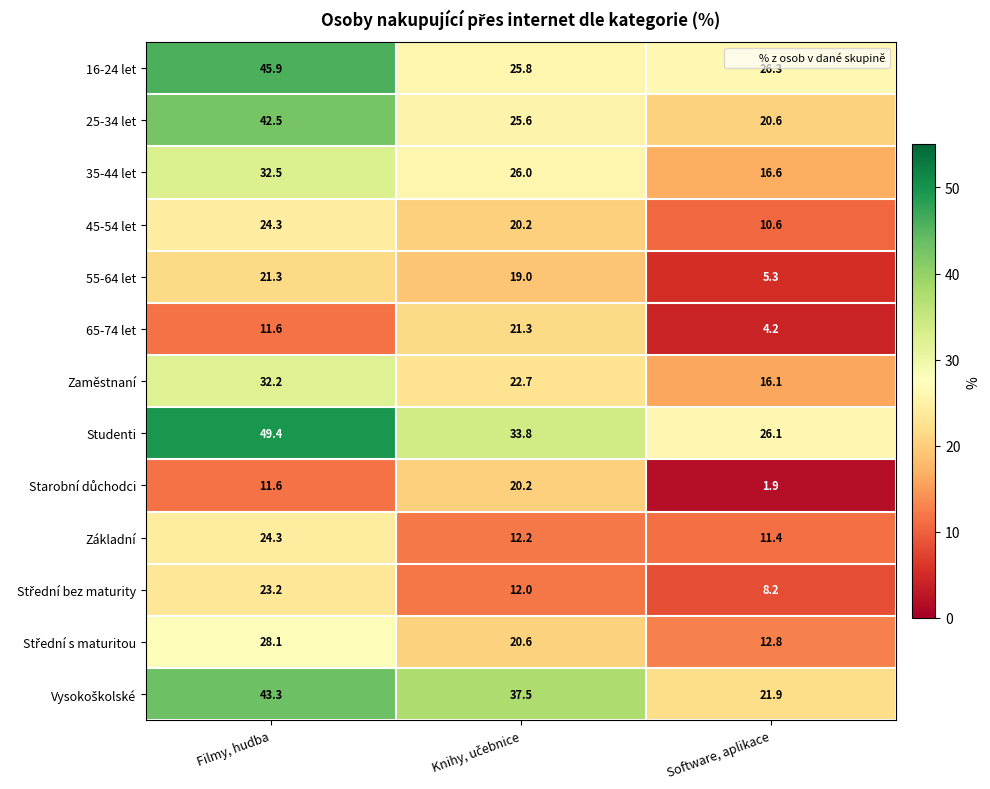

Which series has the widest spread of values?

Studenti